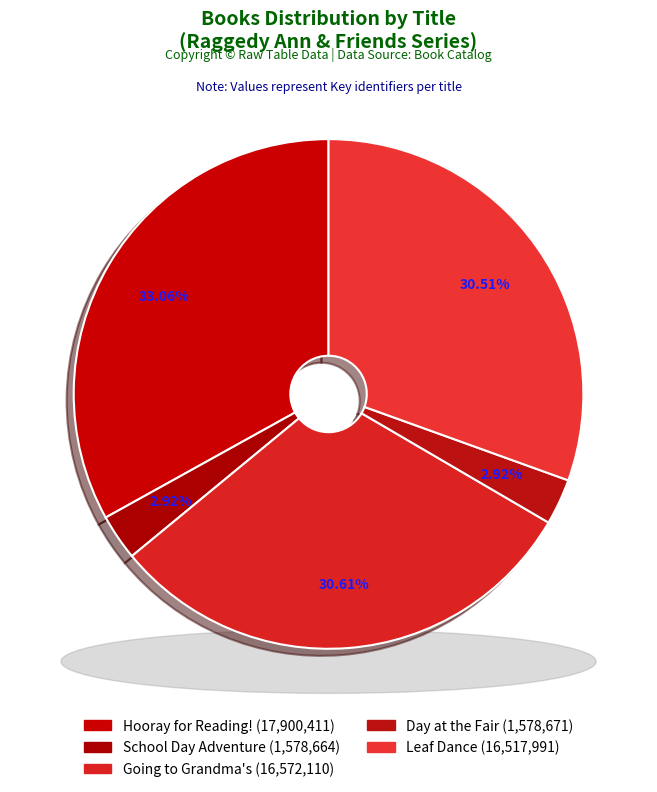

Between School Day Adventure and Going to Grandma's, which is larger?

Going to Grandma's